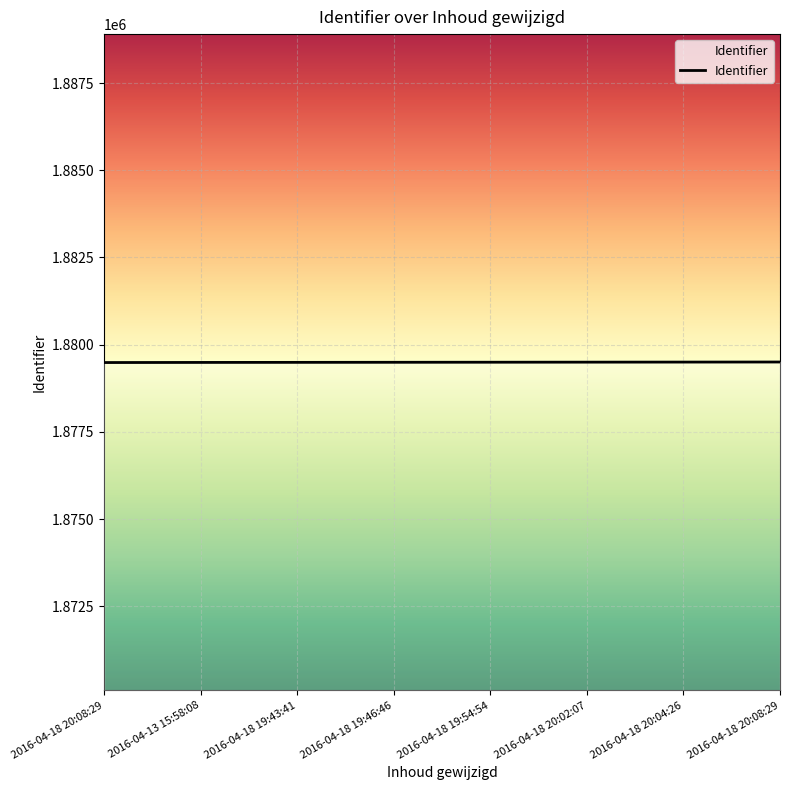

Reading left to right, what are all the values shown in this chart?

2016-04-18 20:08:29=1879489	2016-04-13 15:58:08=1879492	2016-04-18 19:43:41=1879494	2016-04-18 19:46:46=1879496	2016-04-18 19:54:54=1879498	2016-04-18 20:02:07=1879500	2016-04-18 20:04:26=1879502	2016-04-18 20:08:29=1879504